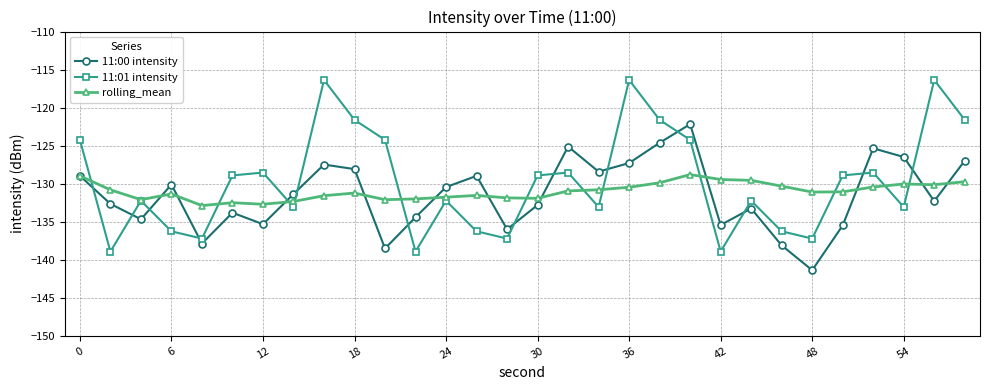

What is the value of the rolling_mean point at the 4th from the left?

-131.4